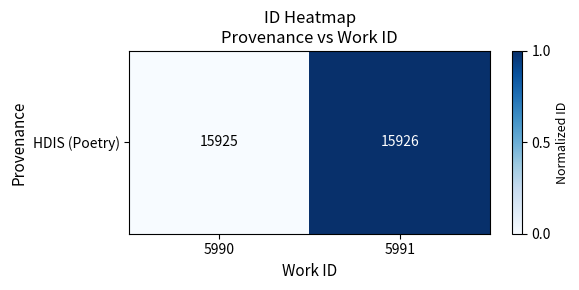

At which label is the value closest to 0?

5990